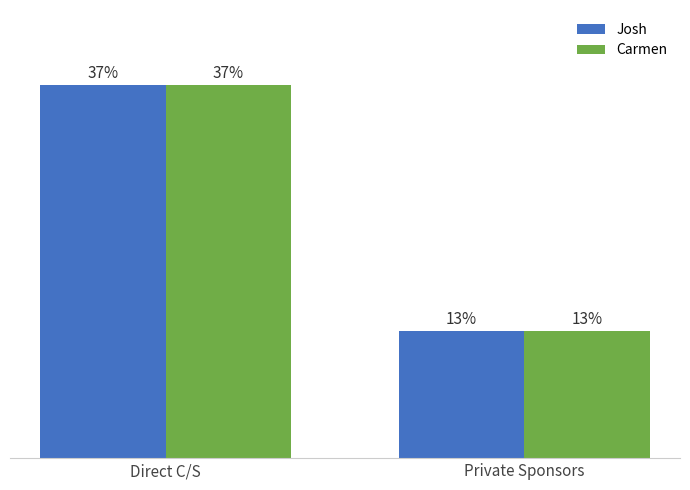

Does the chart contain stacked bars?

No